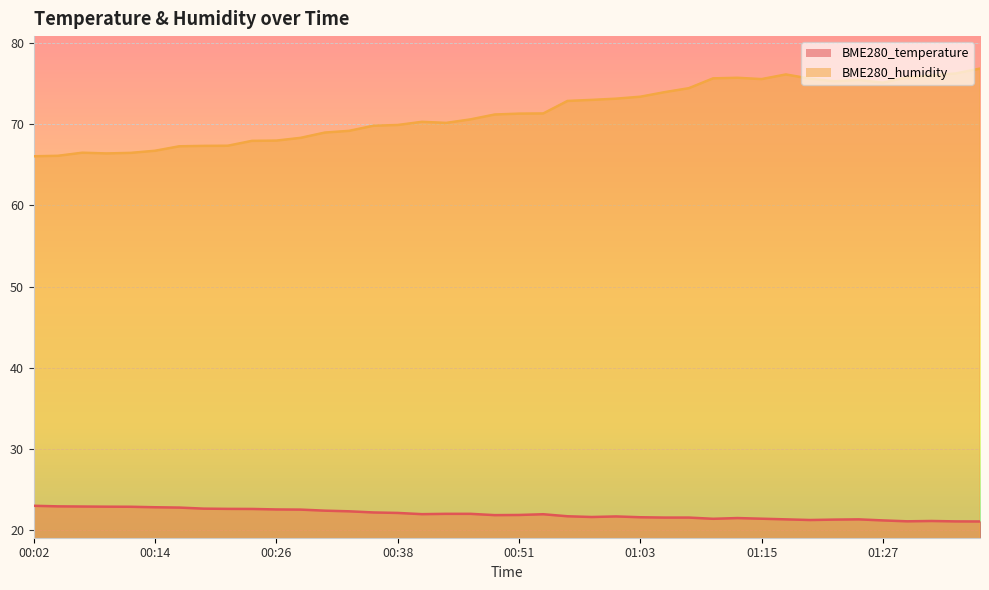

At which label is BME280_temperature closest to 22?

00:41